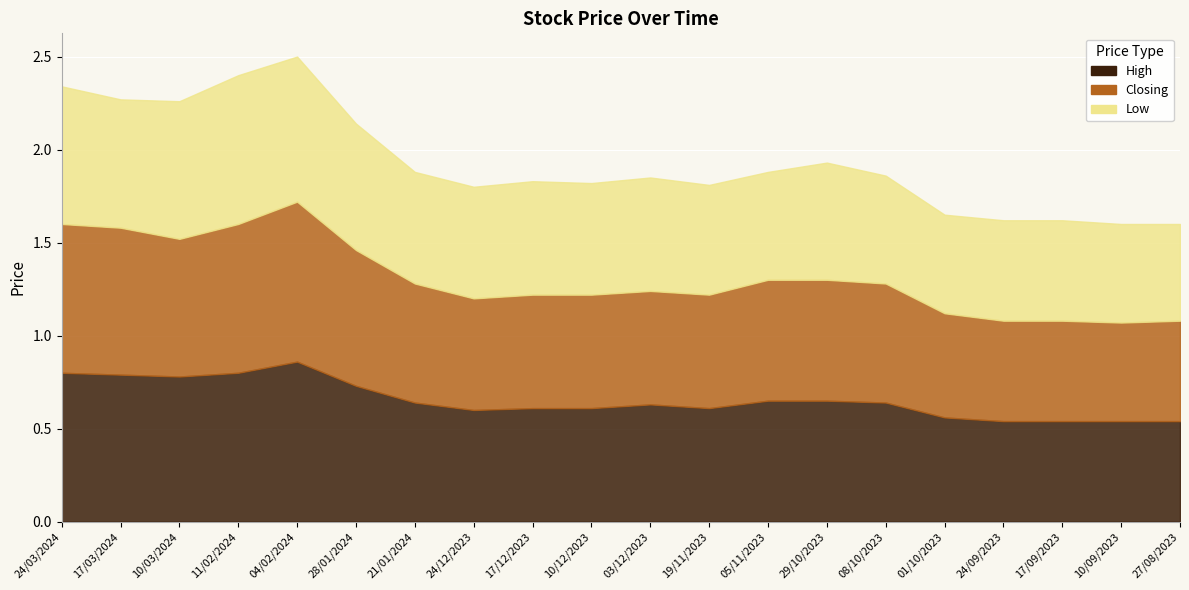

Rank the categories by High value from highest to lowest.

04/02/2024, 24/03/2024, 11/02/2024, 17/03/2024, 10/03/2024, 28/01/2024, 05/11/2023, 29/10/2023, 21/01/2024, 08/10/2023, 03/12/2023, 17/12/2023, 10/12/2023, 19/11/2023, 24/12/2023, 01/10/2023, 24/09/2023, 17/09/2023, 10/09/2023, 27/08/2023